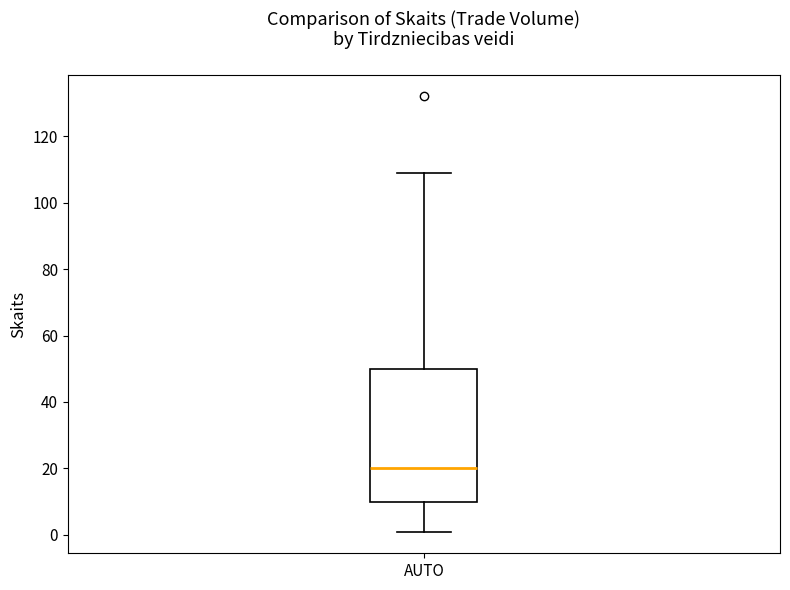

Transcribe this box plot: give where the median line is, the range the box spans, and where the two whiskers end, as read against the y-axis. The values are not printed on the chart, so give them approximately, as read against the axis.

median 20, box 10 to 50, whiskers 2 to 110